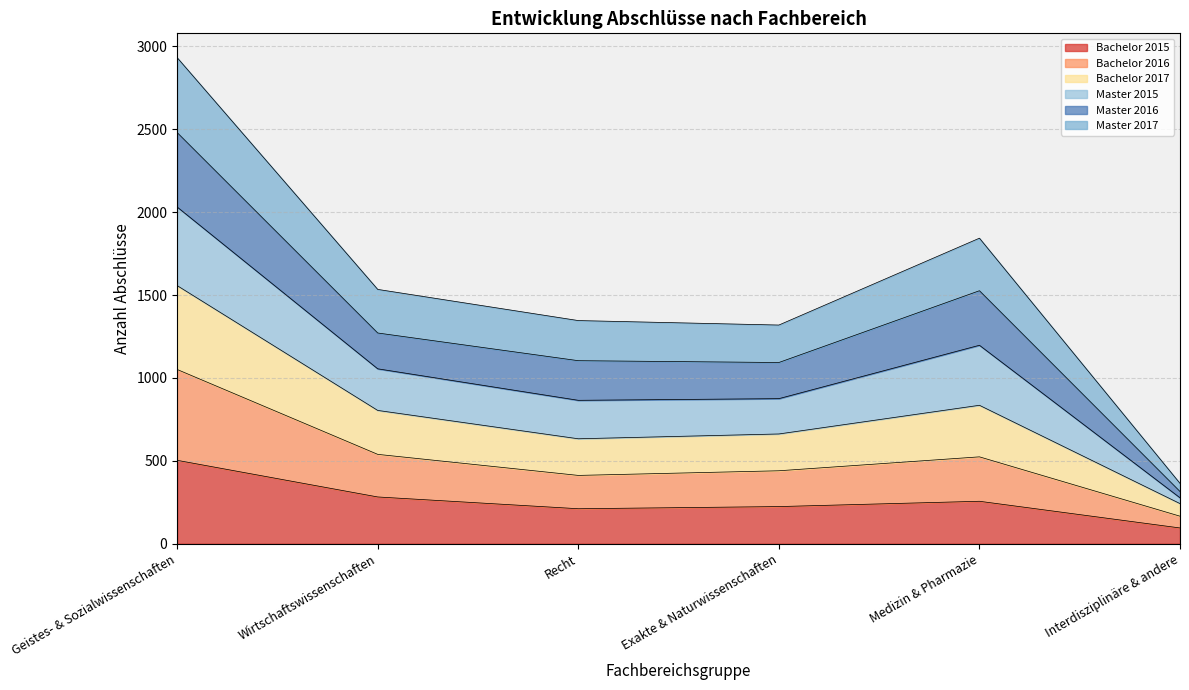

How many interior local peaks does the Master 2017 series have?

1